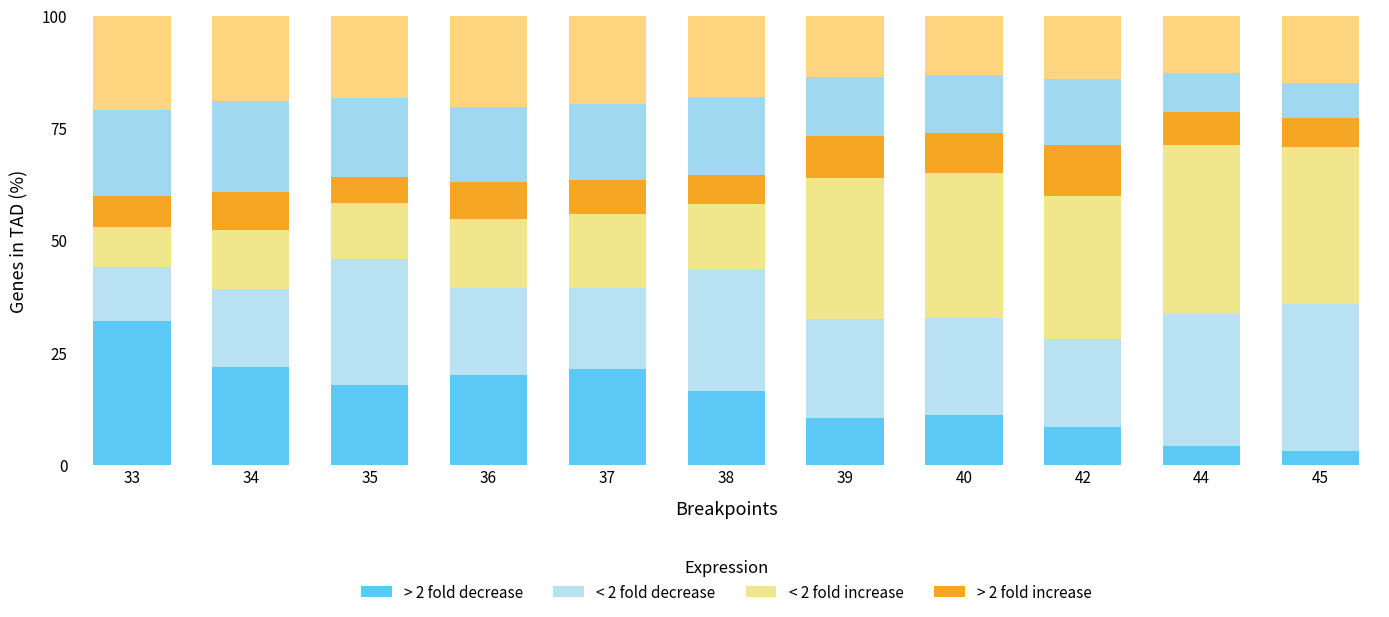

Count the number of categories in the chart.

11